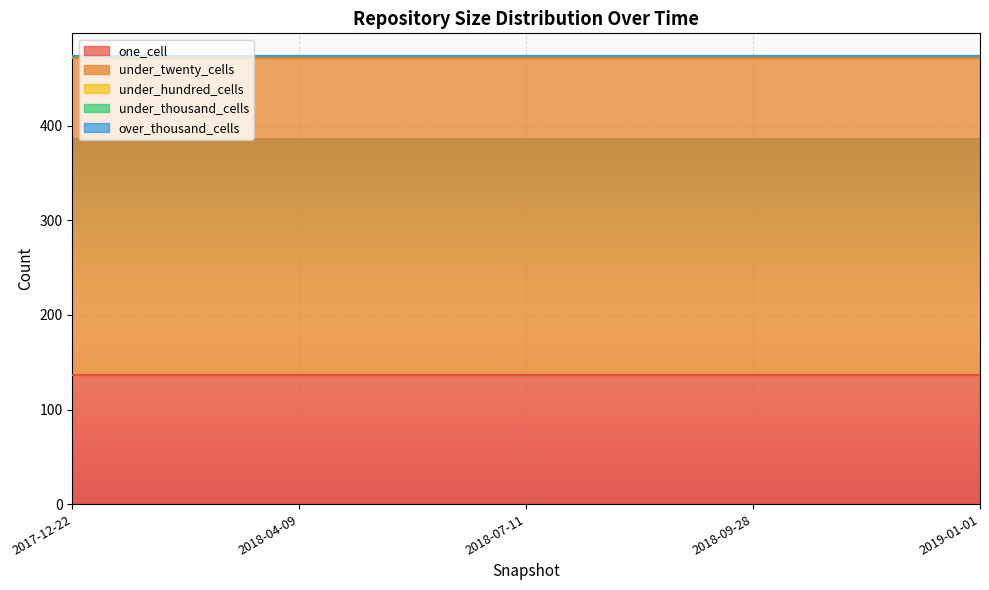

Where is over_thousand_cells nearest to the value 0?

2017-12-22